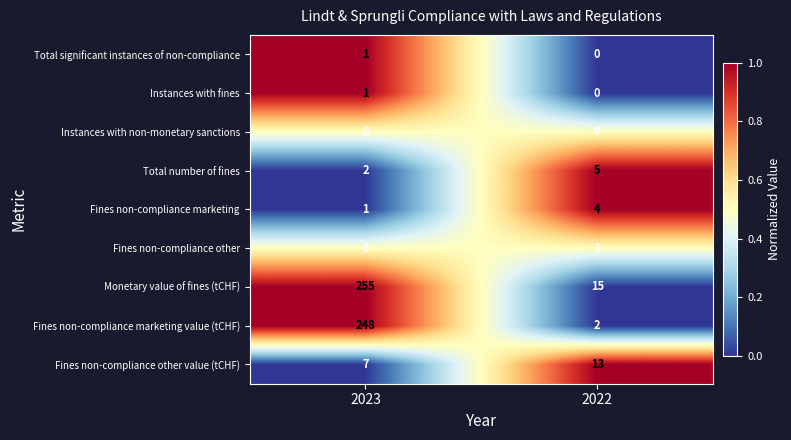

What is the spread (max minus min) of values at 2023?

255